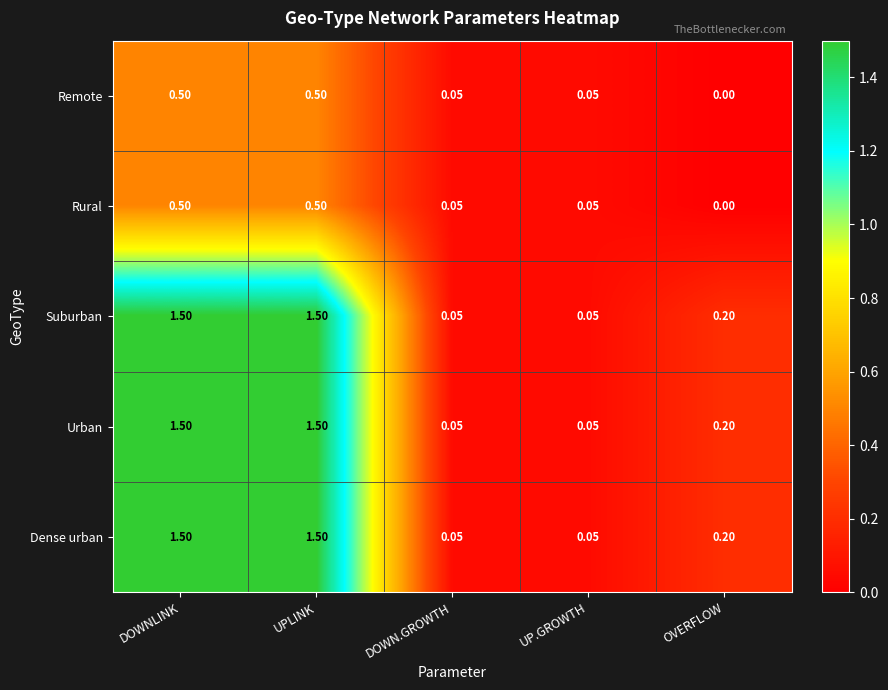

Which category has the lowest value across all series?

OVERFLOW